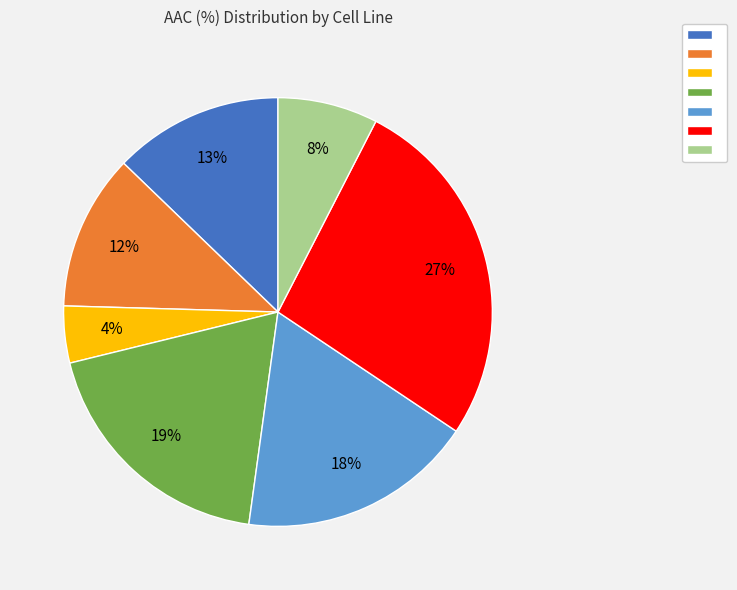

Does any single category account for the majority?

No